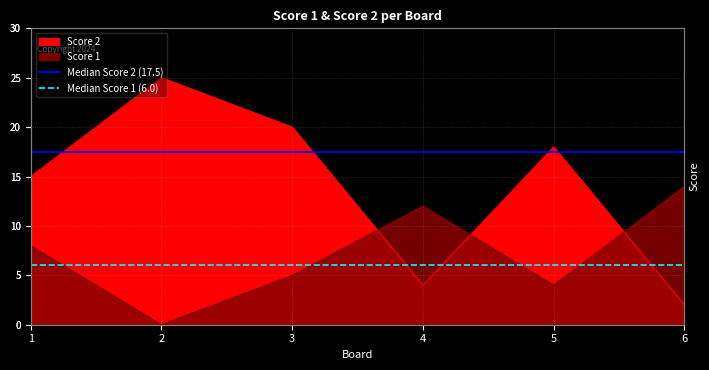

The Median Score 1 (6.0) series shows 1.8 at 1. True or false?

False